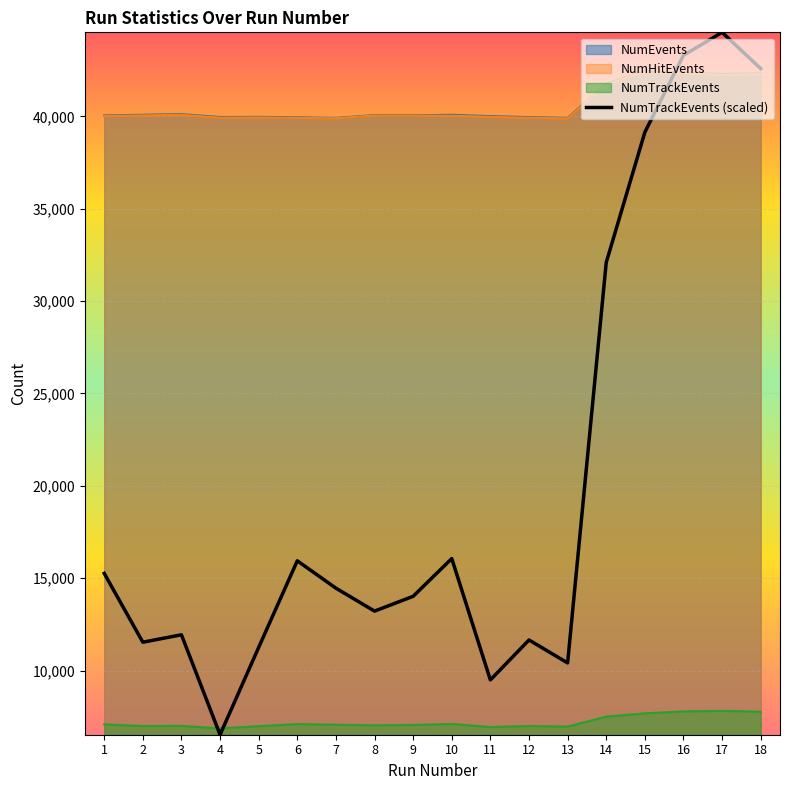

Rank the categories by value from highest to lowest.

17, 16, 18, 15, 14, 10, 6, 1, 7, 9, 8, 3, 12, 2, 5, 13, 11, 4